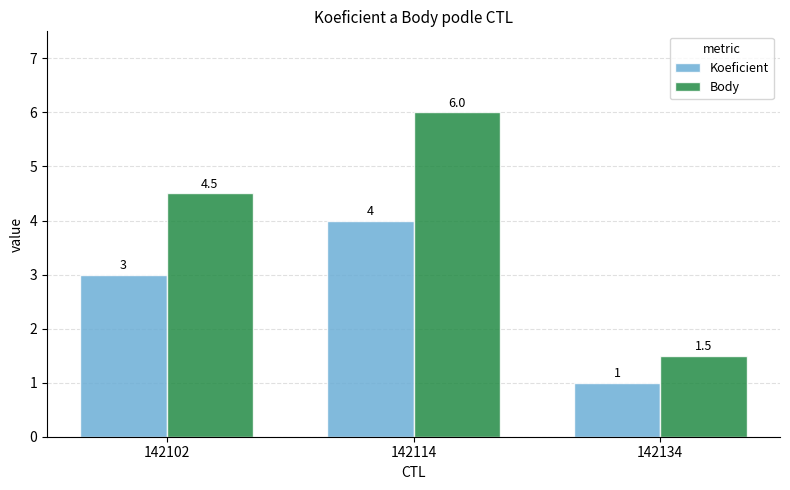

Count the number of categories in the chart.

3